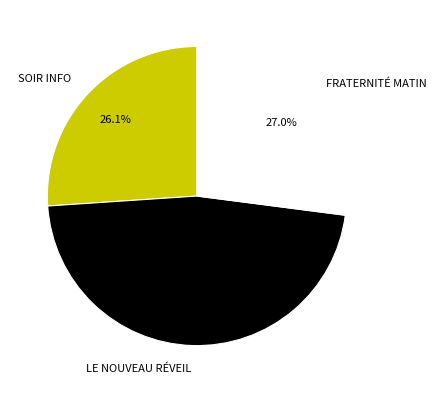

To the nearest percent, what is the difference between the SOIR INFO and LE NOUVEAU RÉVEIL slice percentages?

21%